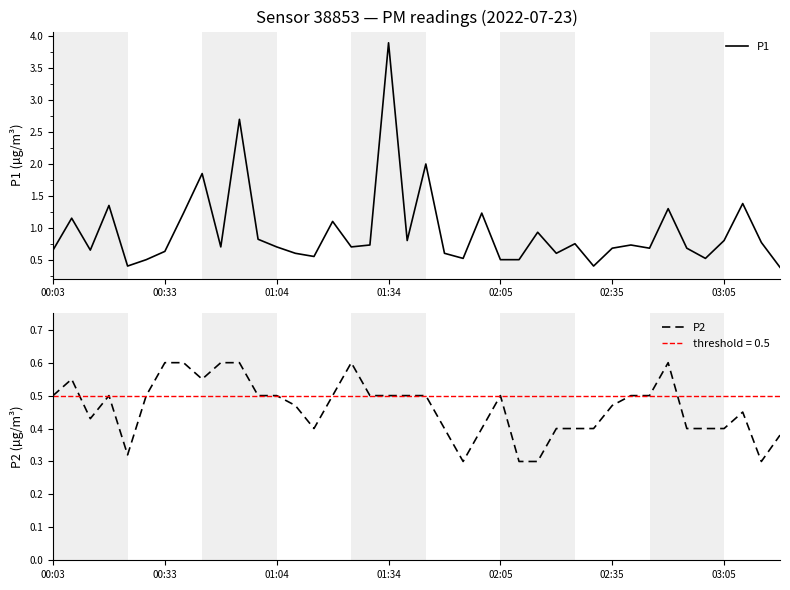

What are all the series names shown in the legend?

P1, P2